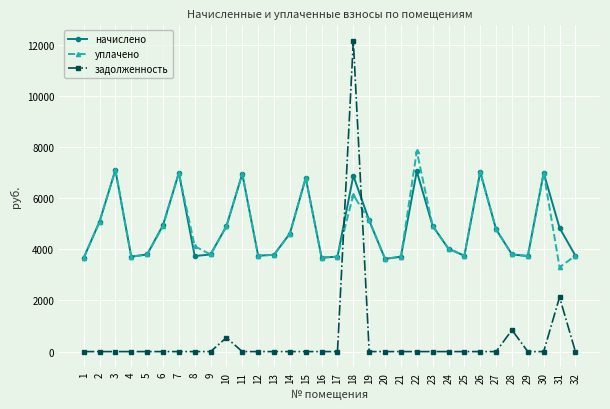

At how many categories does at least one series exceed 1634?

32